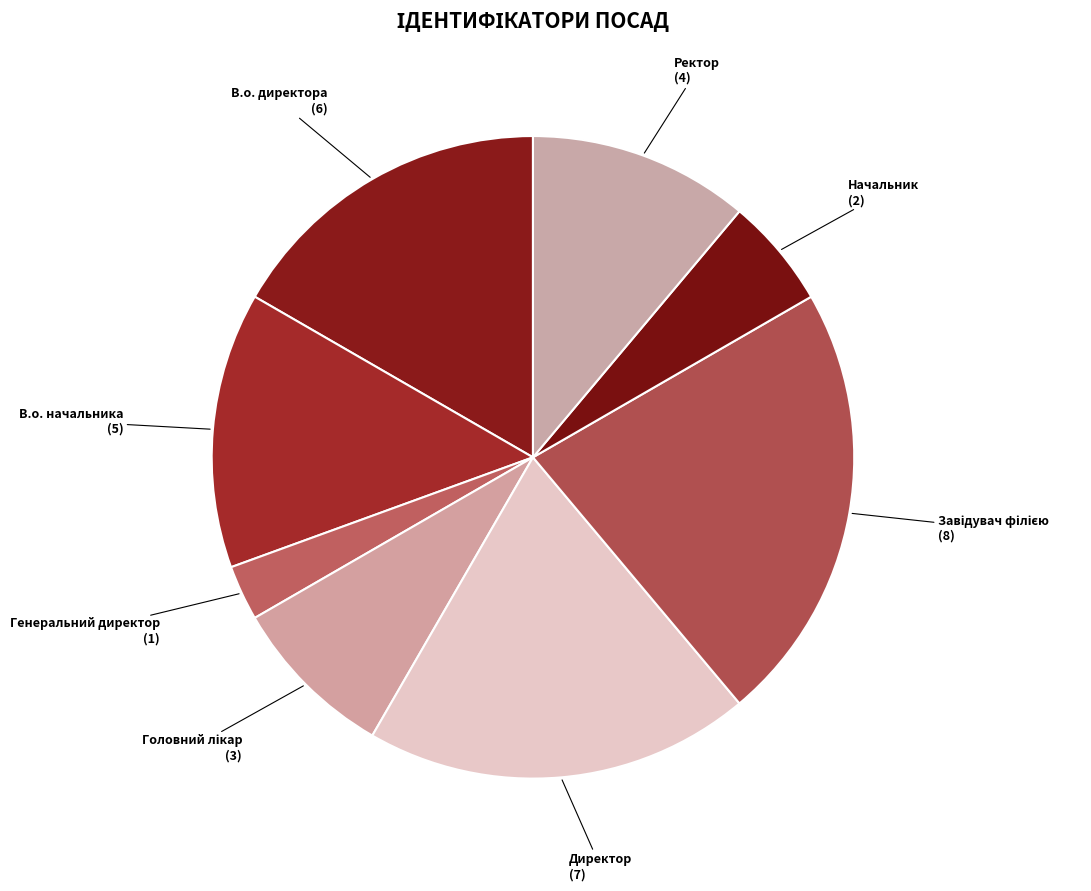

The Ректор slice represents 11% of the pie. True or false?

True